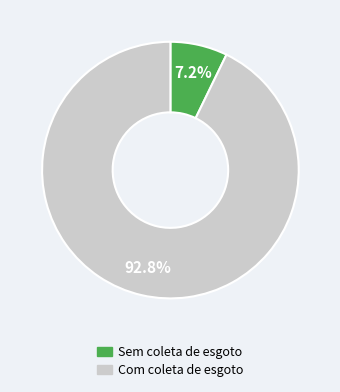

Do Sem coleta de esgoto and Com coleta de esgoto together represent more than half of the pie?

Yes